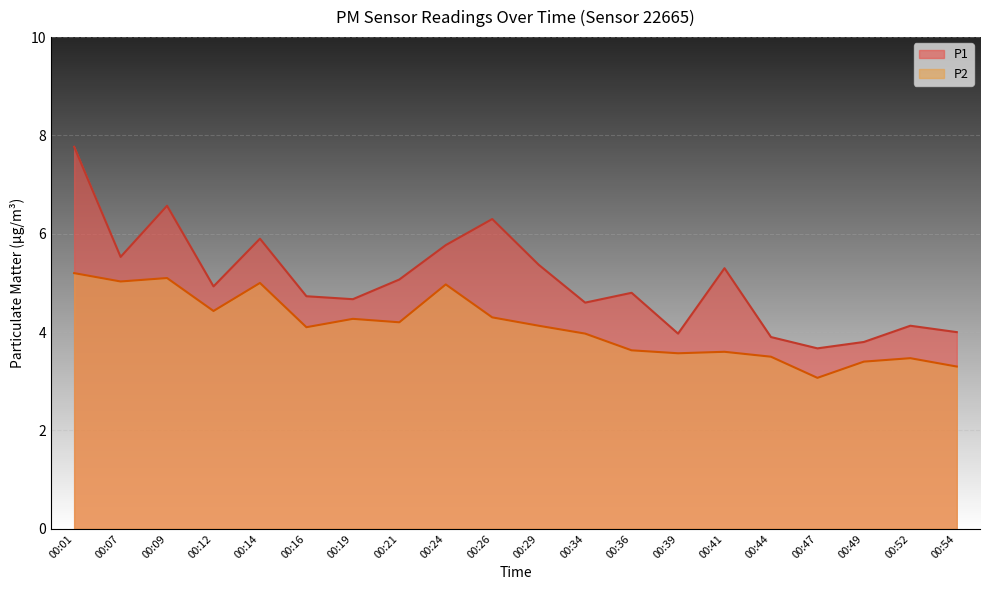

How many data points in P1 are above 4?

15